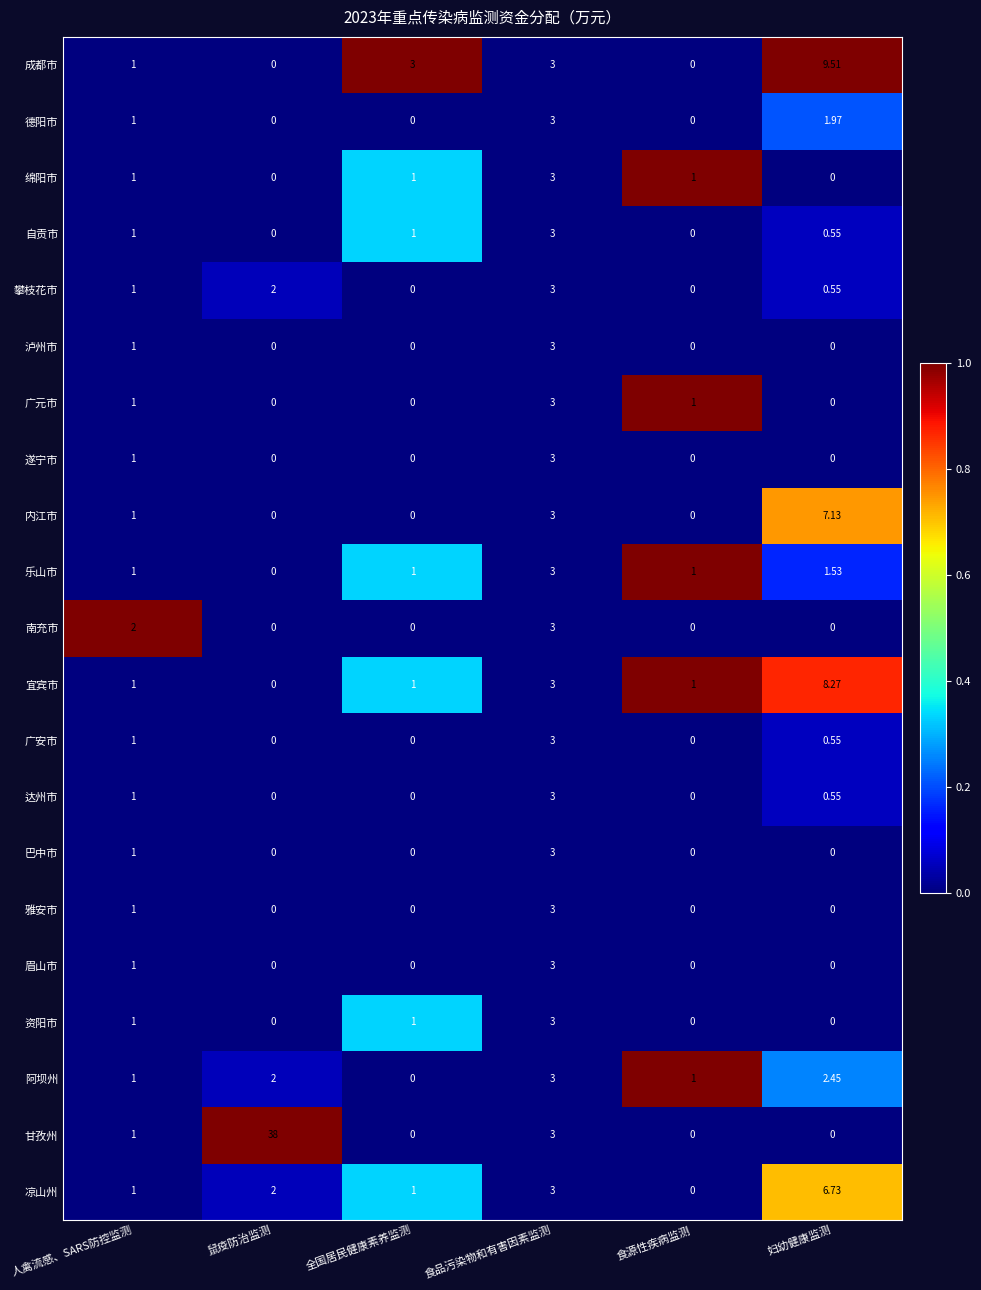

Which series has the widest spread of values?

甘孜州